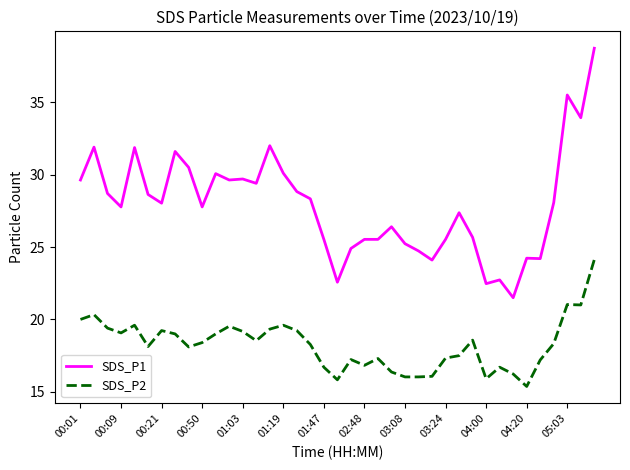

What is the maximum value for SDS_P1?

38.7